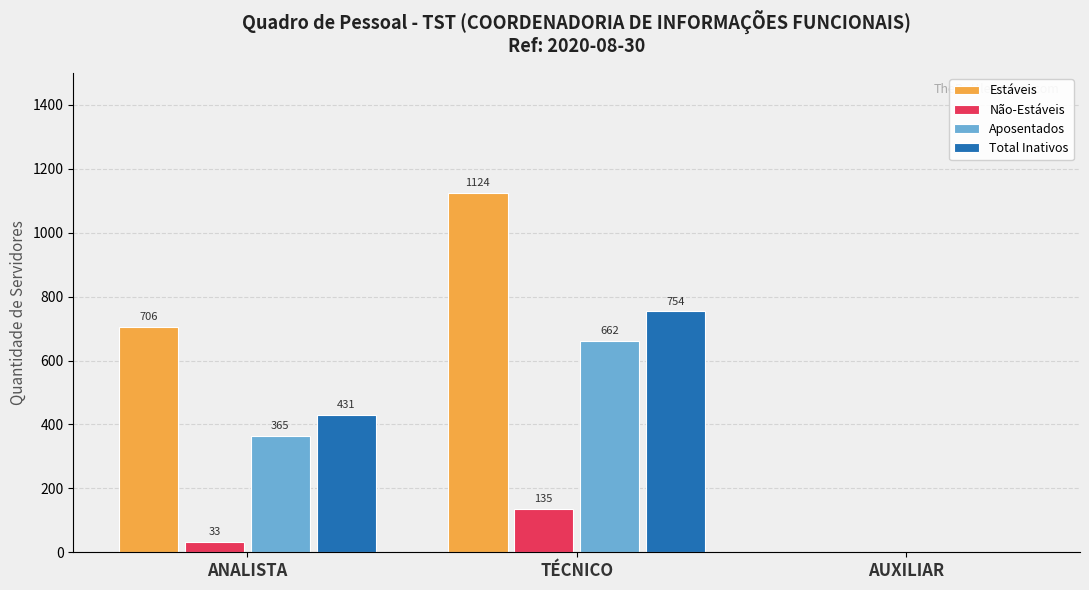

The value of Não-Estáveis at AUXILIAR is -89. True or false?

False